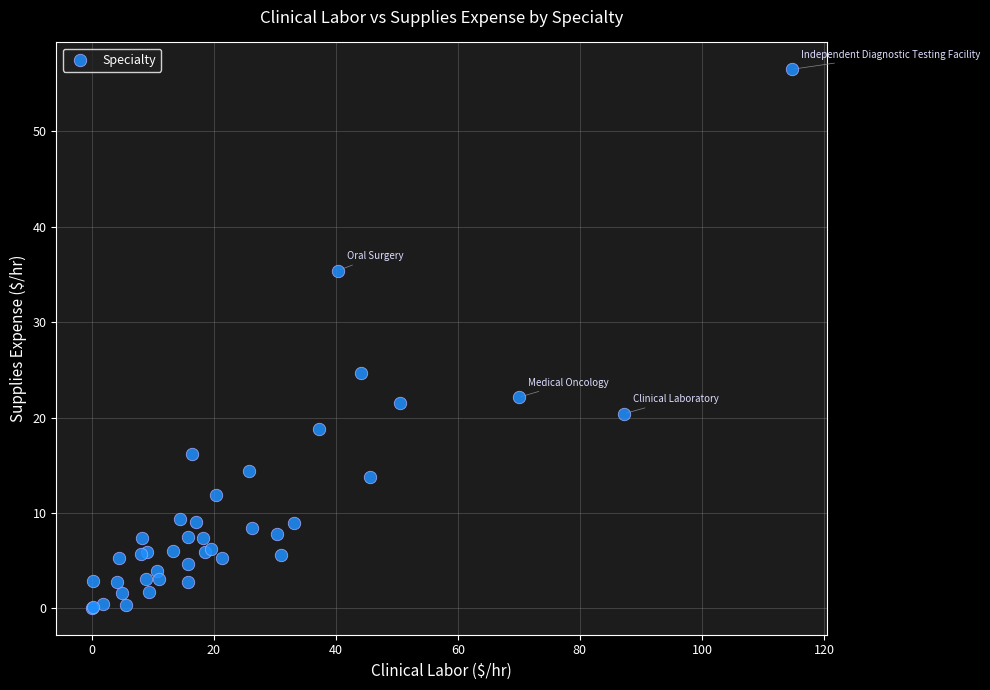

What Y value in the scatter plot is closest to 28?

24.6